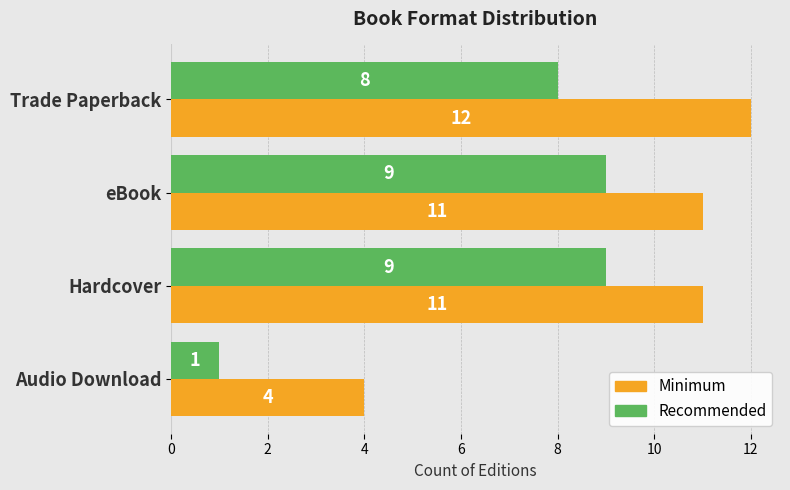

What is the spread (max minus min) of values at Audio Download?

3